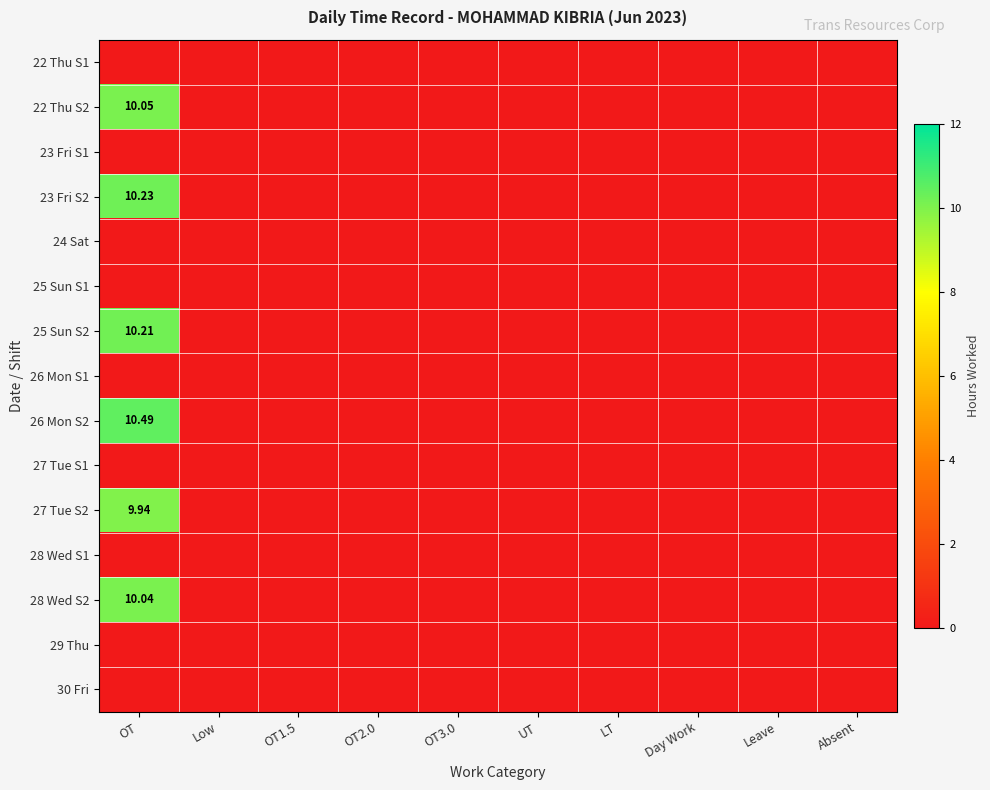

What is the difference between the maximum and minimum values in the 22 Thu S2 series?

10.1